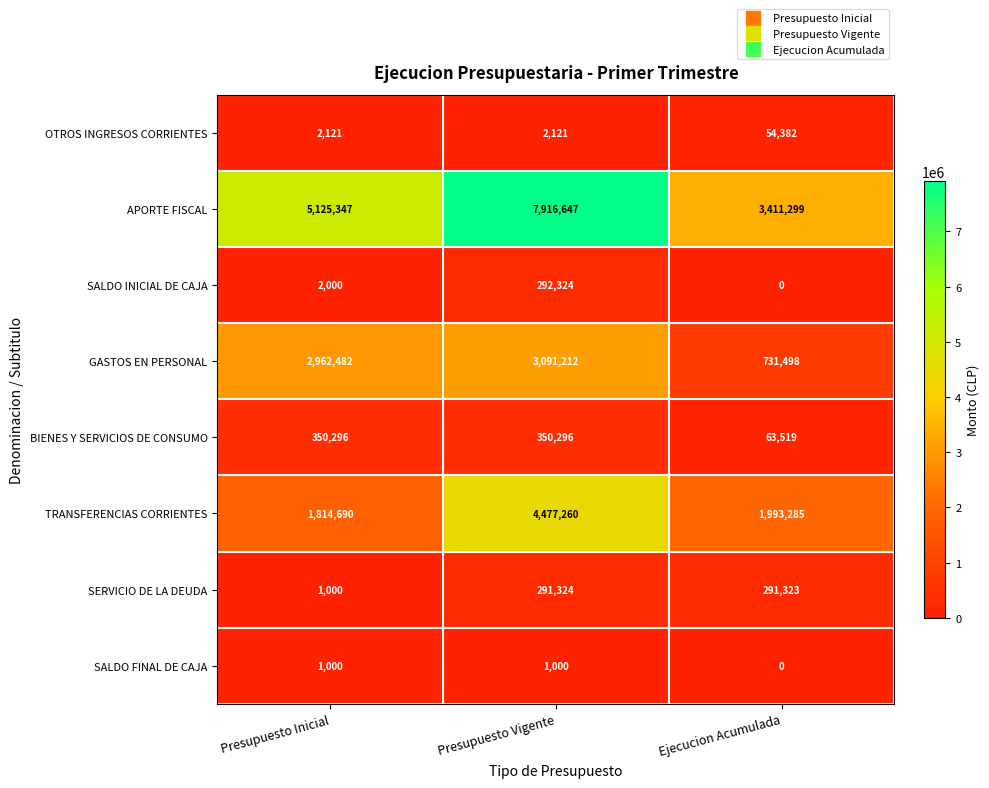

What is the difference between the TRANSFERENCIAS CORRIENTES values at Presupuesto Vigente and Ejecucion Acumulada?

2483975